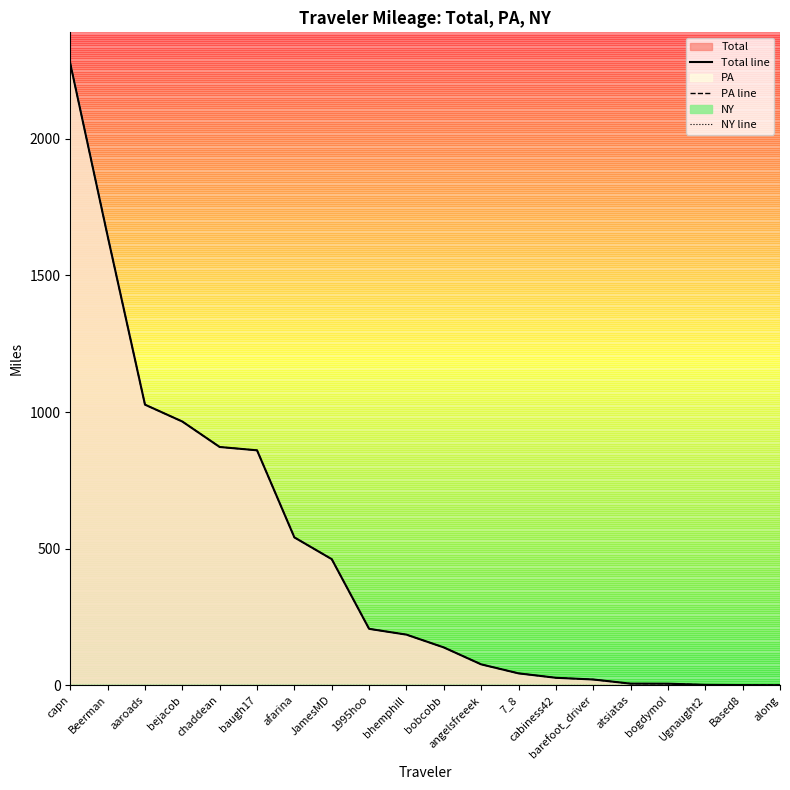

True or false: NY line and PA line intersect in this chart.

False